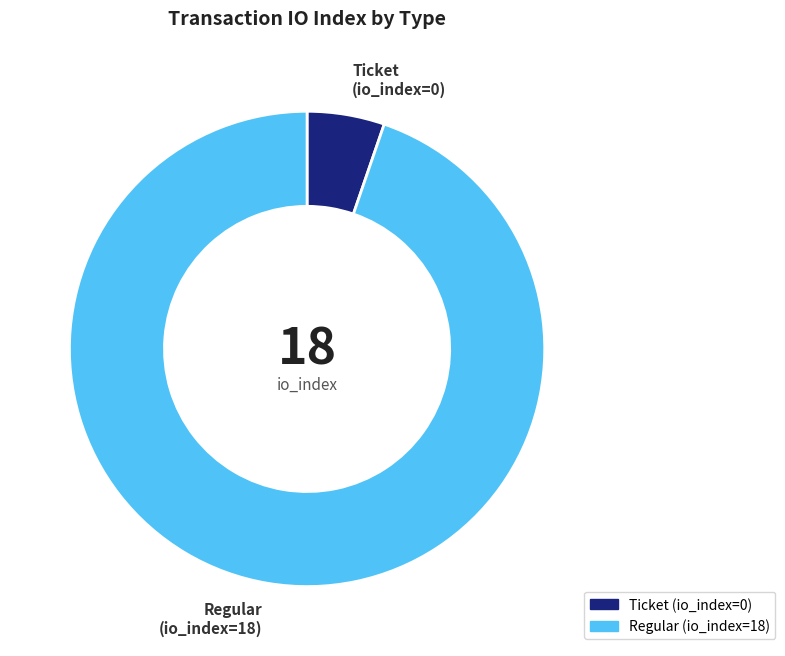

Is it true that Ticket is 5% of the pie?

True